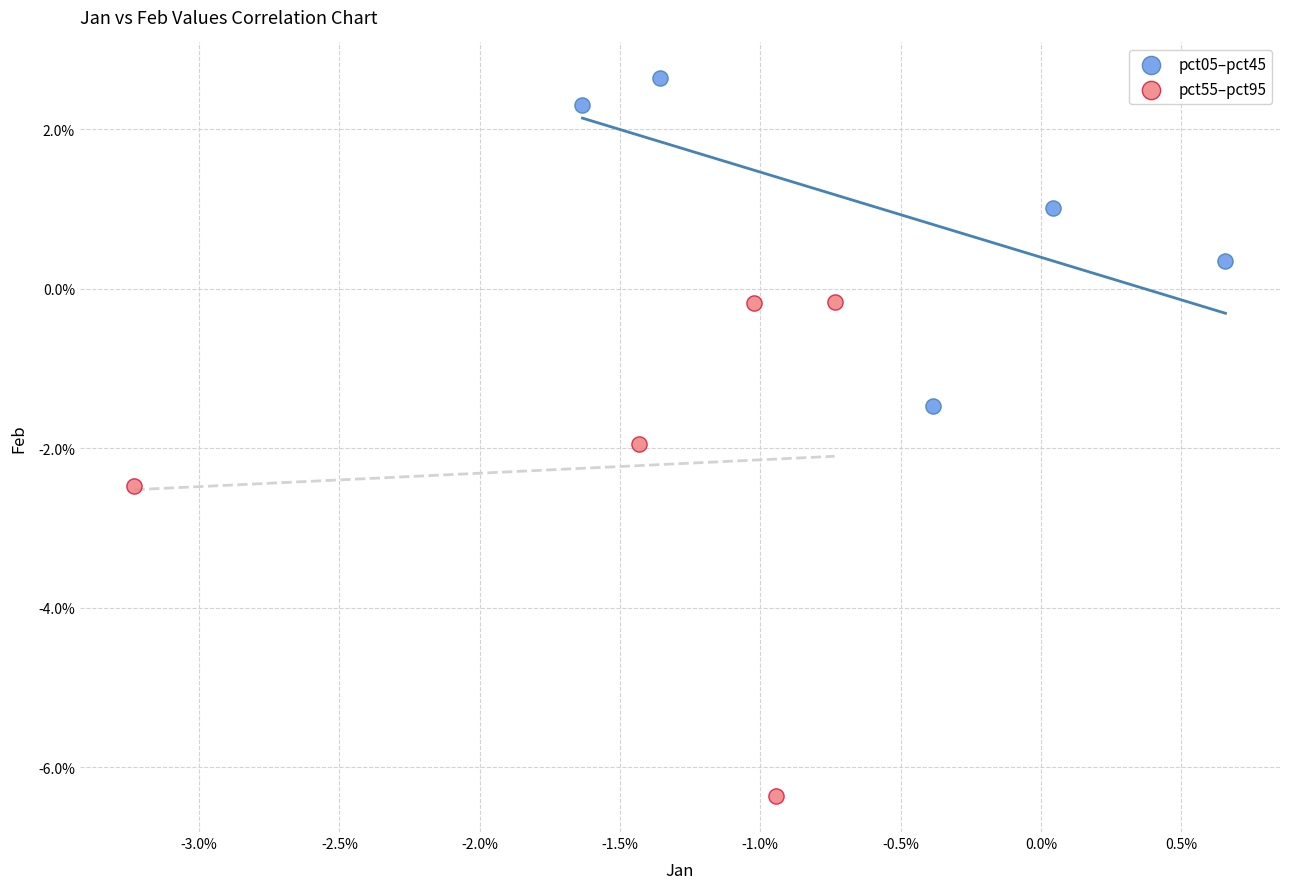

What are all the series names shown in the legend?

pct05–pct45, pct55–pct95